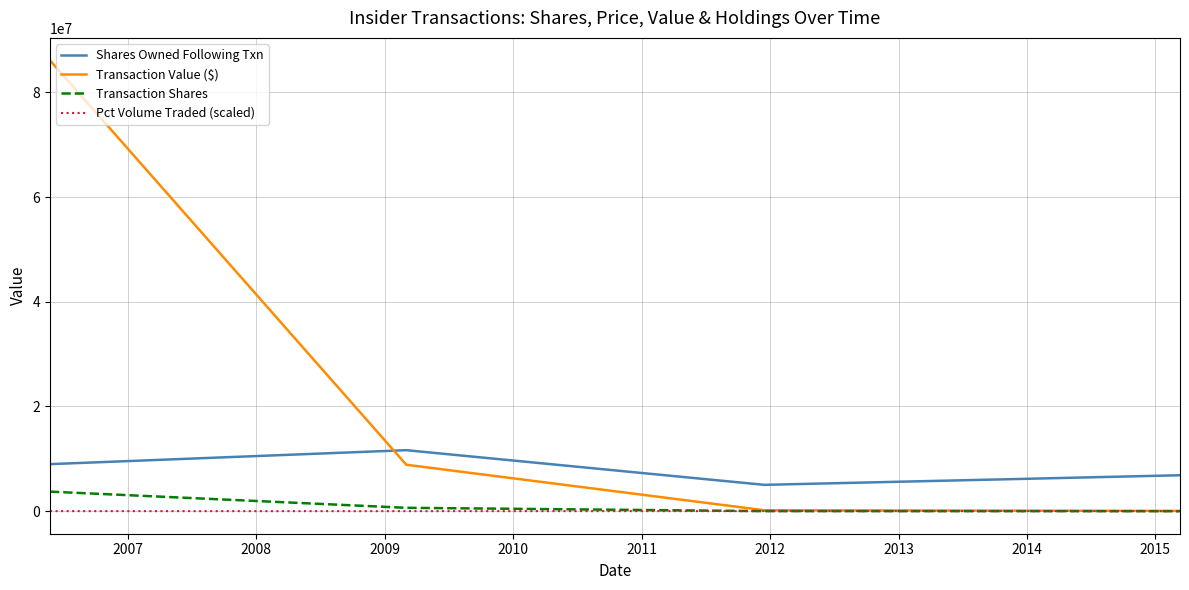

List the series in order of their peak value, lowest first.

Pct Volume Traded (scaled), Transaction Shares, Shares Owned Following Txn, Transaction Value ($)